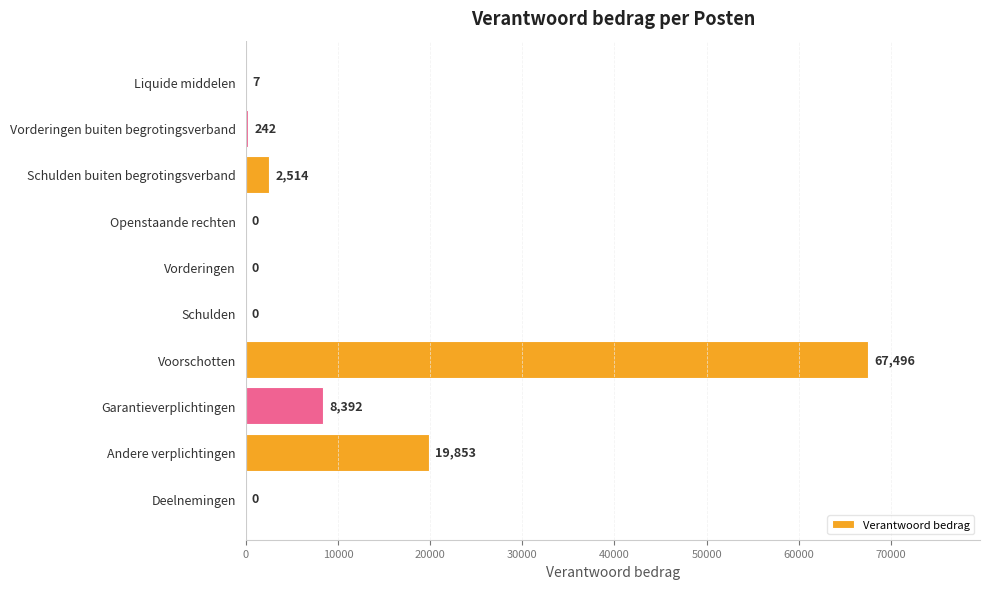

What is the approximate value at Schulden buiten begrotingsverband?

2514